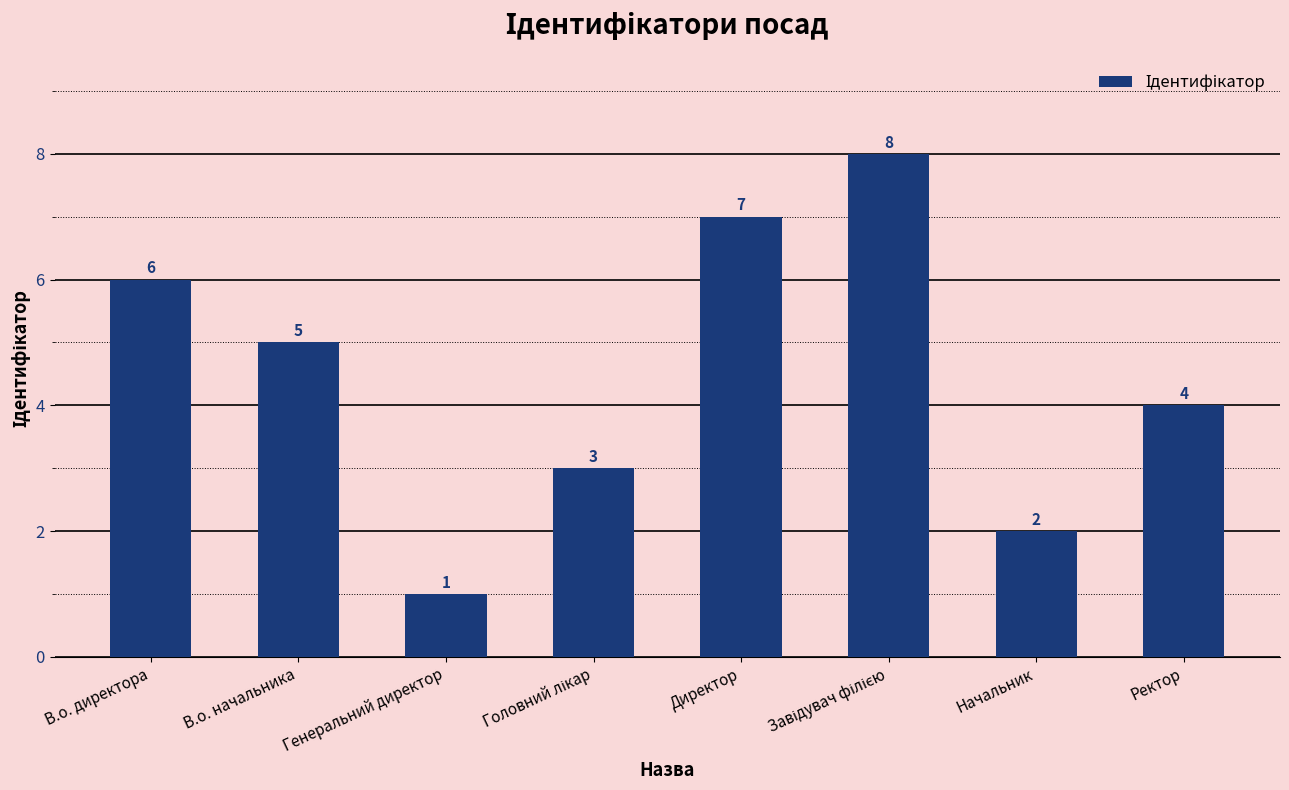

Is it true that the value at В.о. начальника is 5?

True